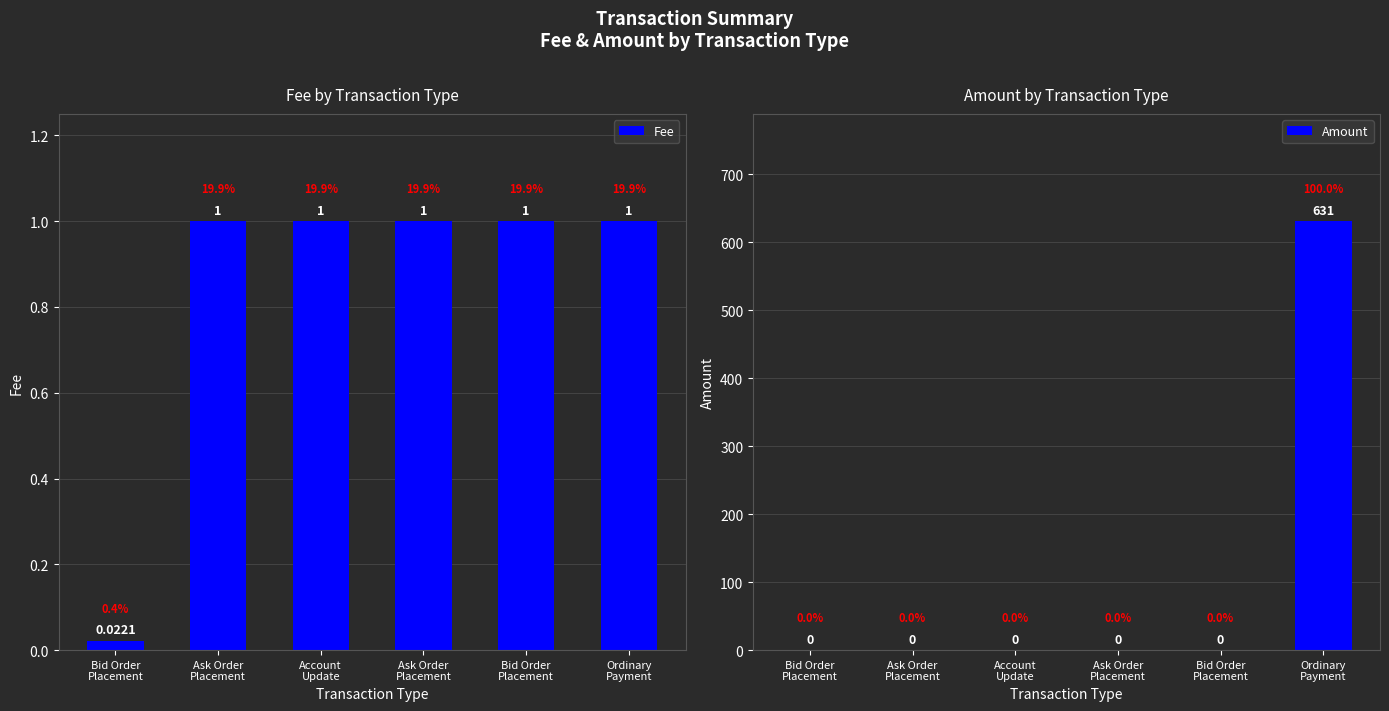

Which series has the largest total across all categories?

Amount